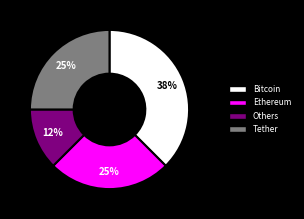

How many slices are in this pie chart?

4